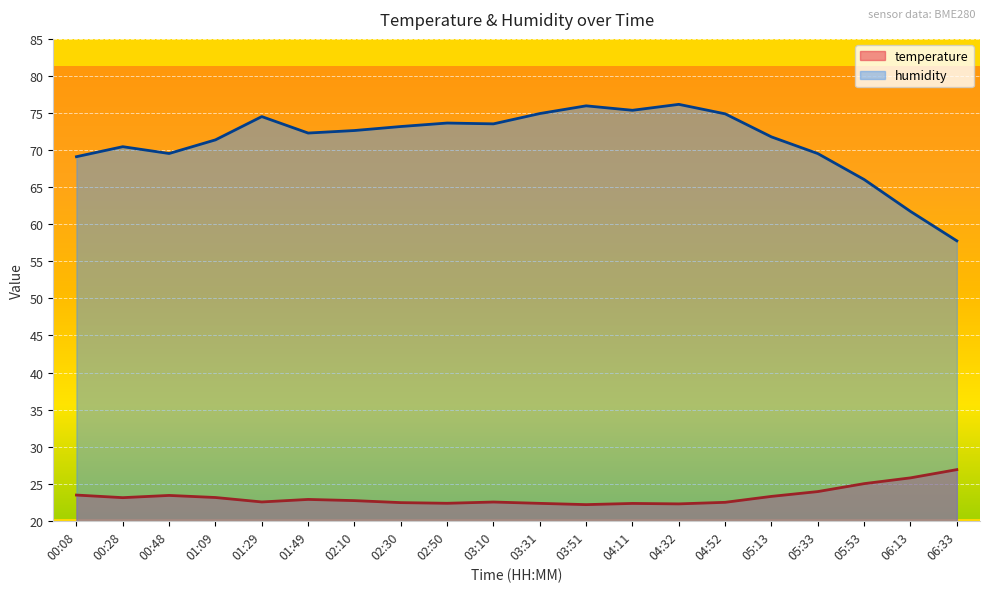

What is the spread (max minus min) of values at 01:09?

48.2